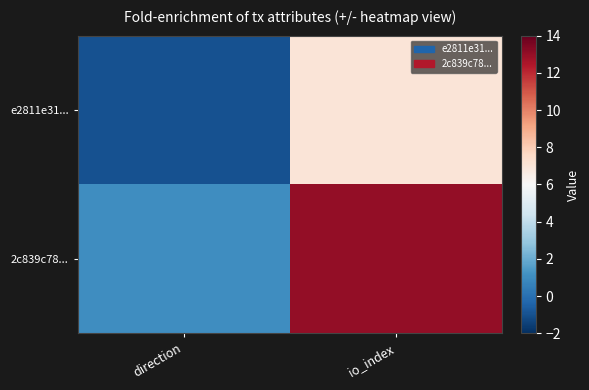

Which category has the lowest value across all series?

direction